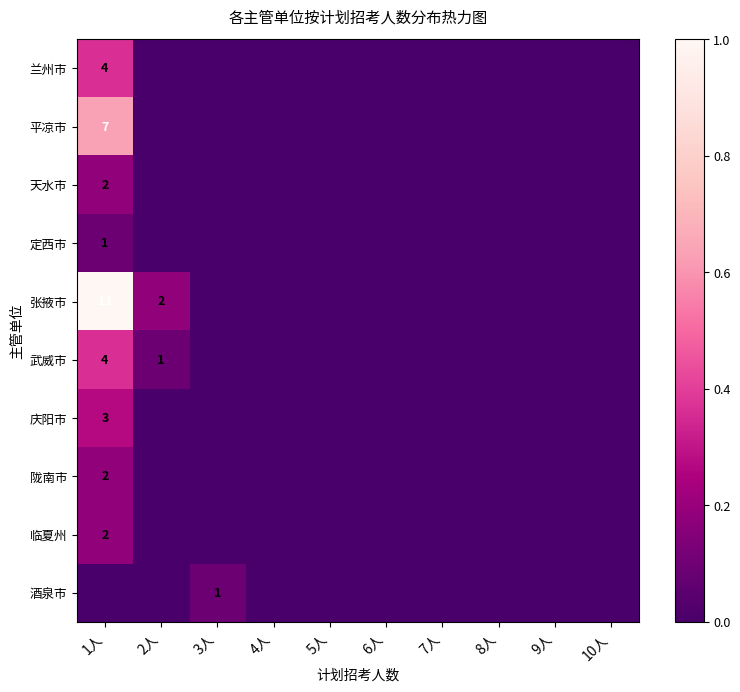

The value of 武威市 at 1人 is 6. True or false?

False